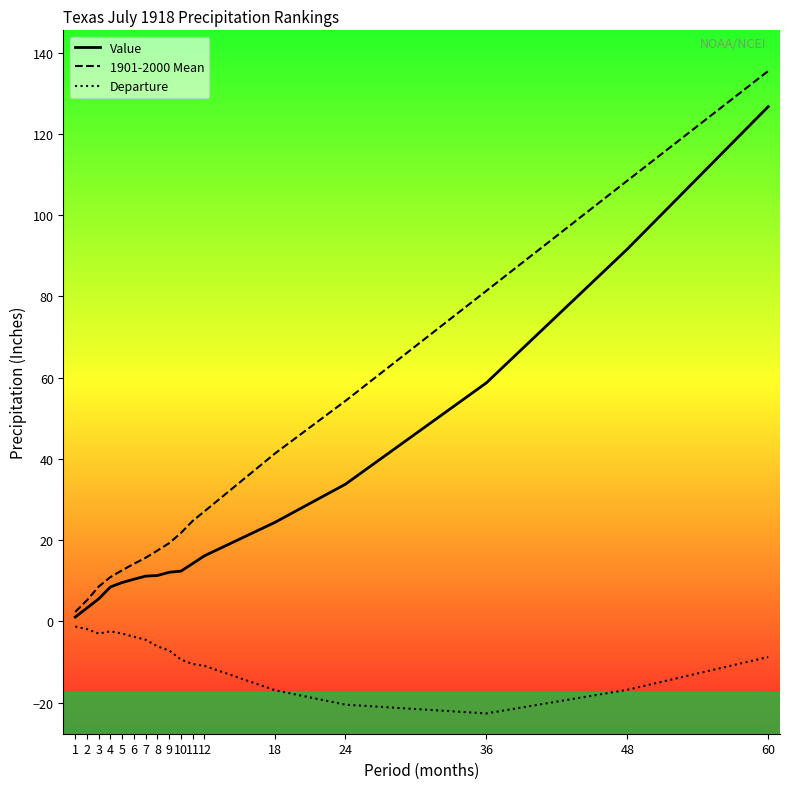

What are all the series names shown in the legend?

Value, 1901-2000 Mean, Departure